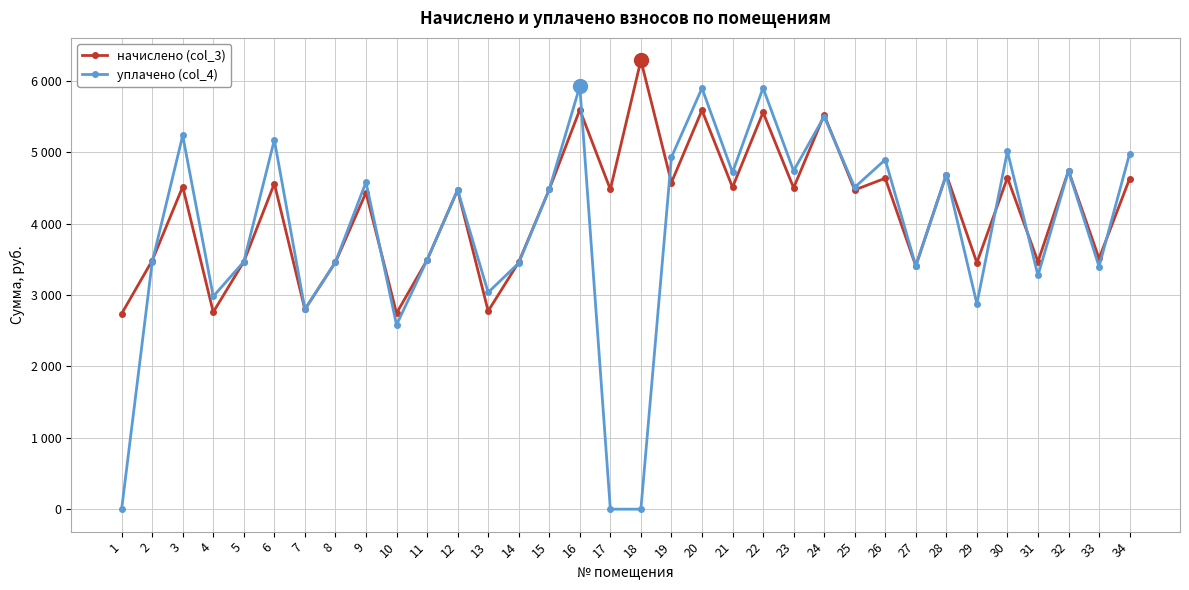

What is the spread (max minus min) of values at 16?

327.4